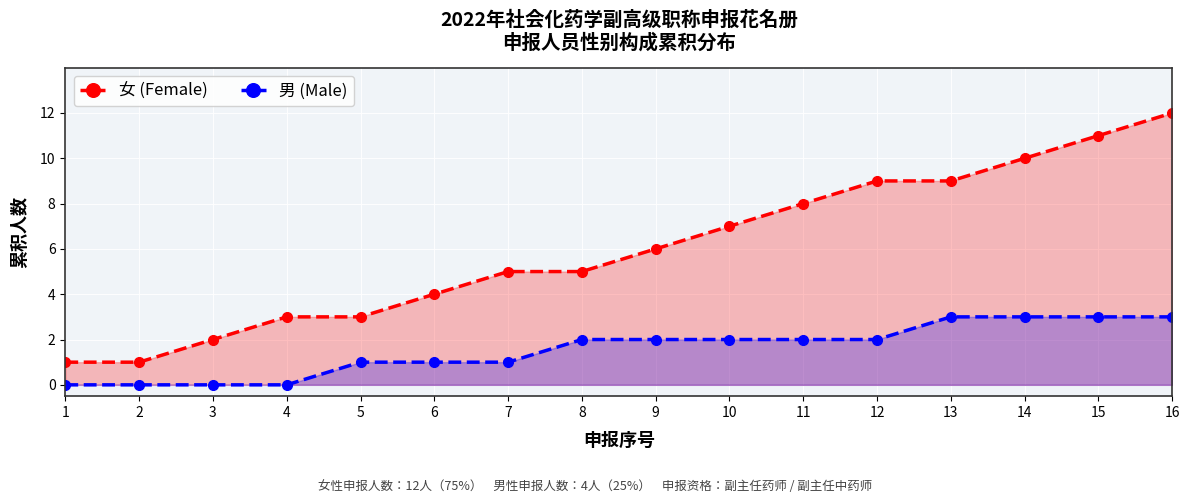

Where is 男 (Male) nearest to the value 1?

5